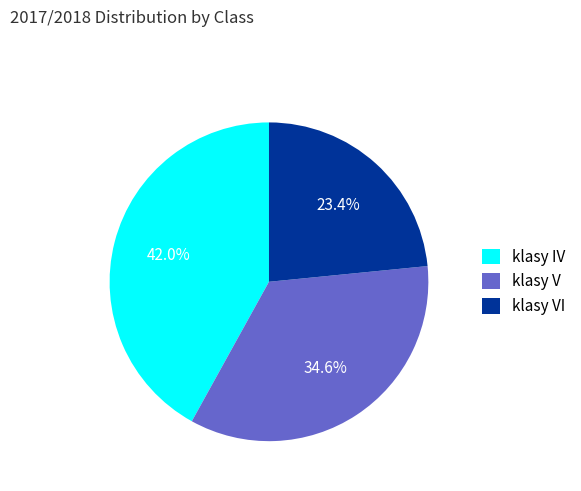

True or false: klasy IV accounts for 28% of the total.

False